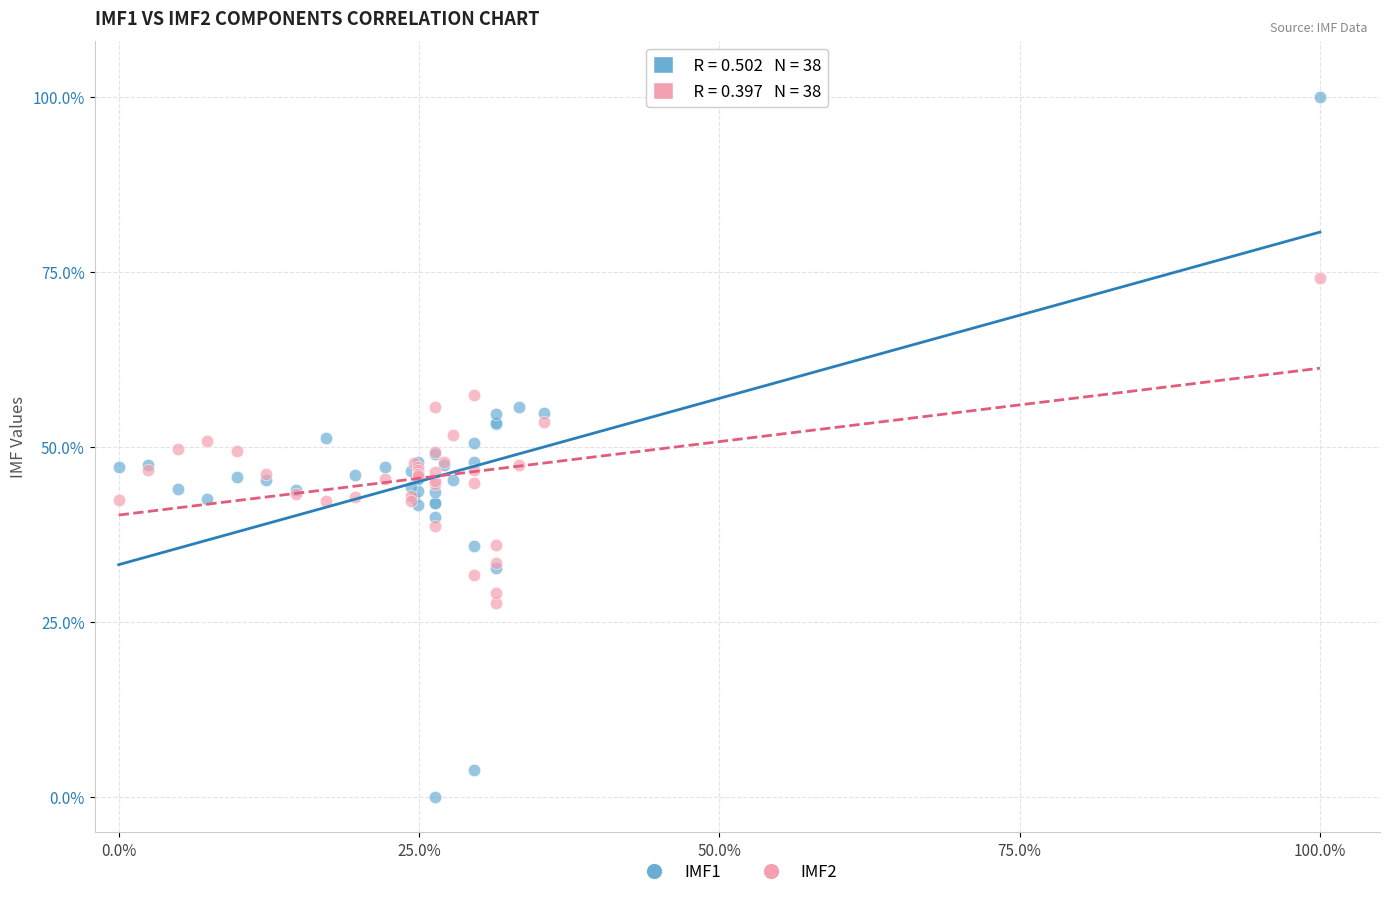

Which series reaches the minimum Y coordinate?

IMF1